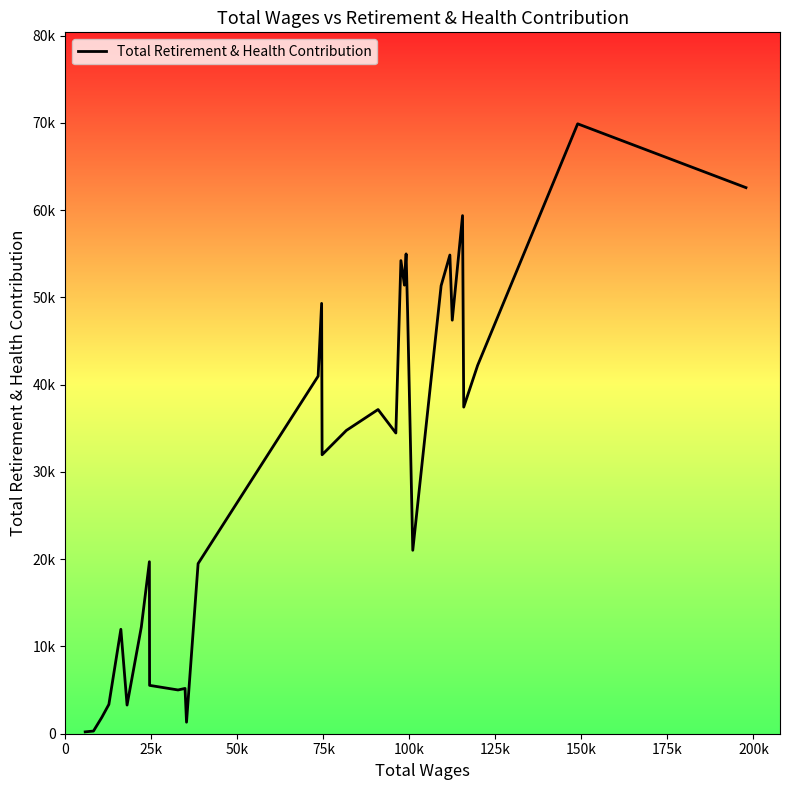

True or false: the data has more than 1 interior local peaks.

True